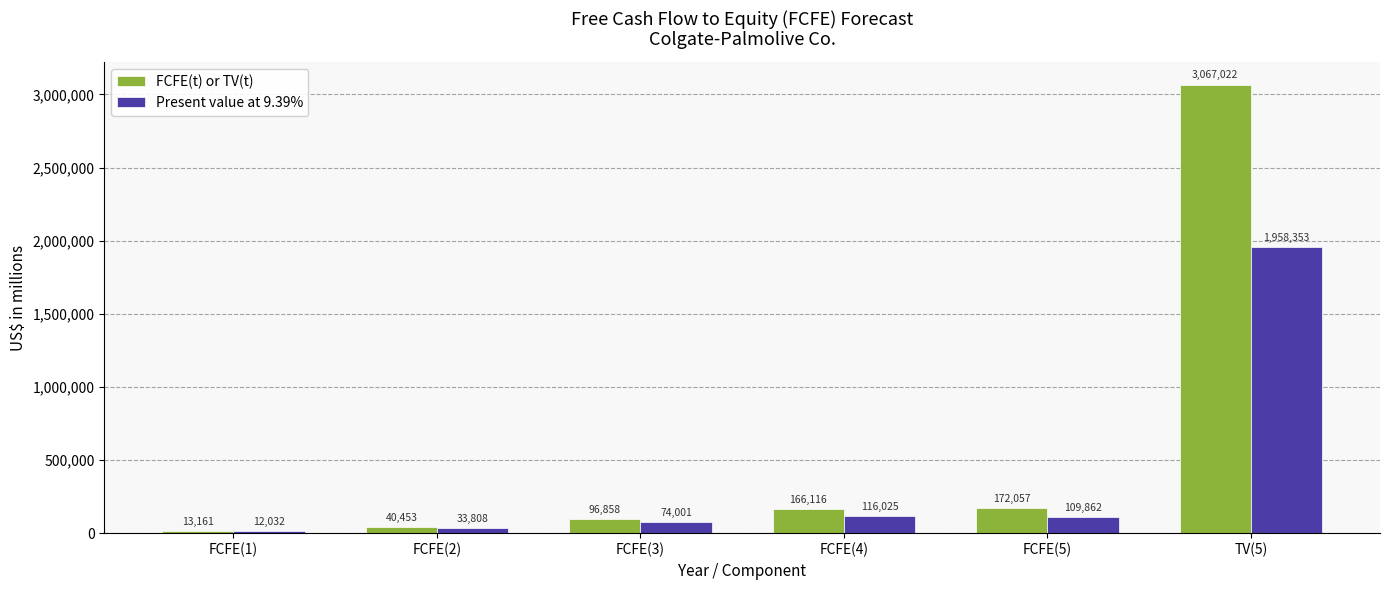

Are the bars horizontal?

No